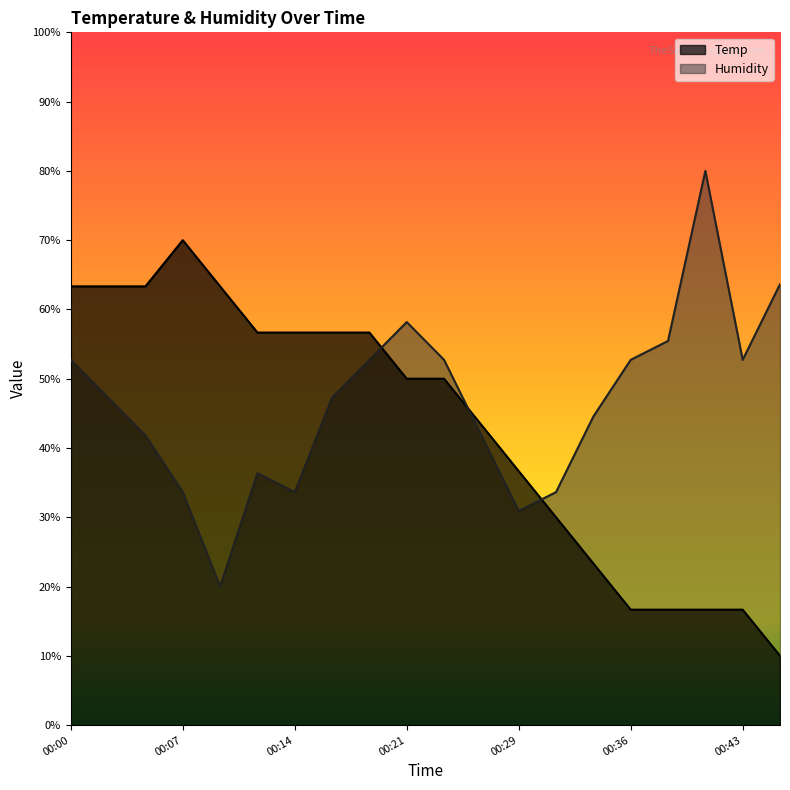

Which label corresponds to the smallest value in the chart?

00:46